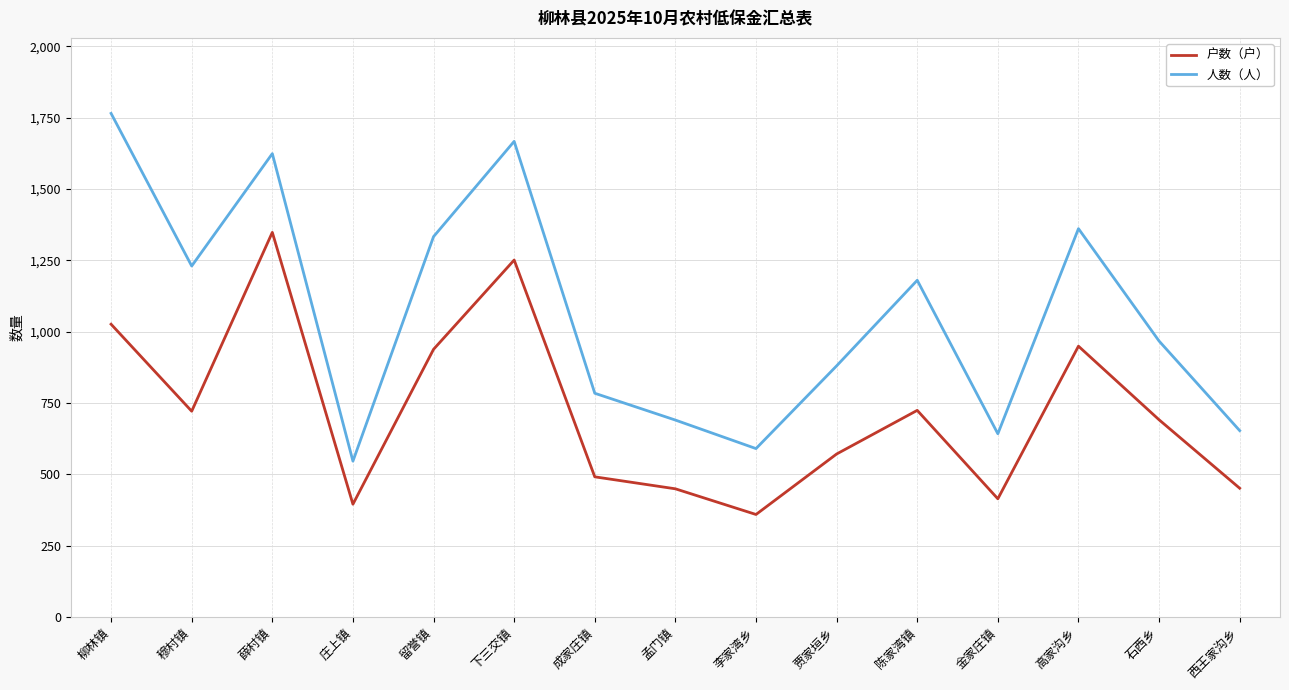

In 人数（人）, how many points are higher than both neighbors (excluding endpoints)?

4